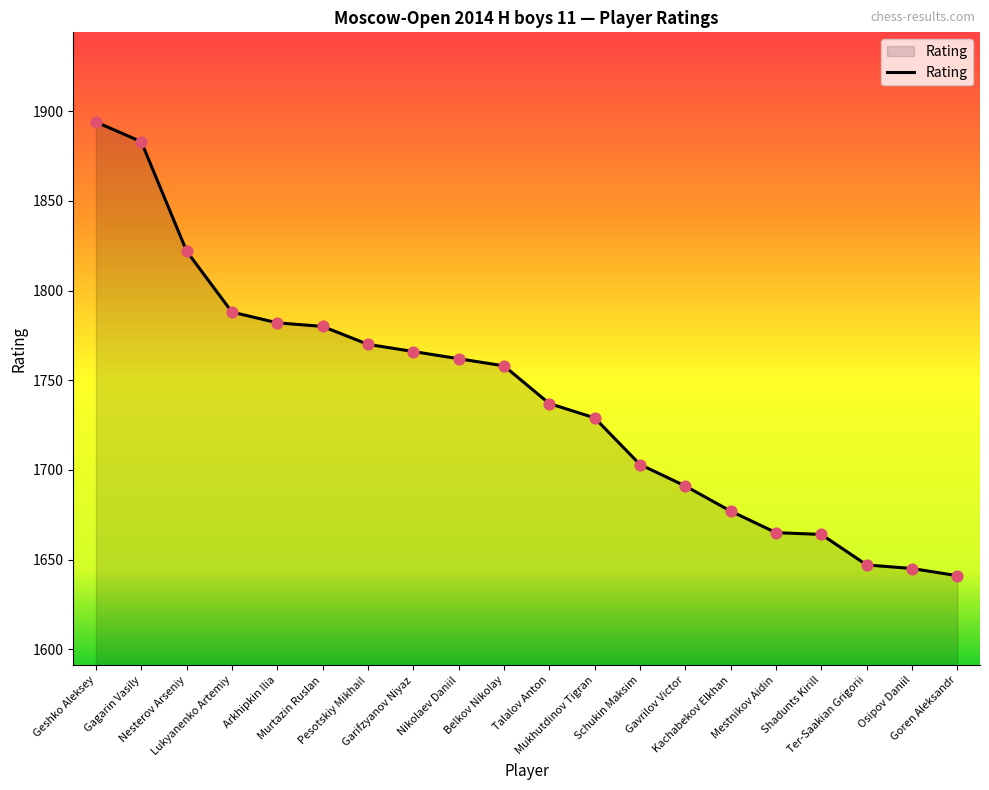

What is the change in value from Talalov Anton to Ter-Saakian Grigorii?

-90